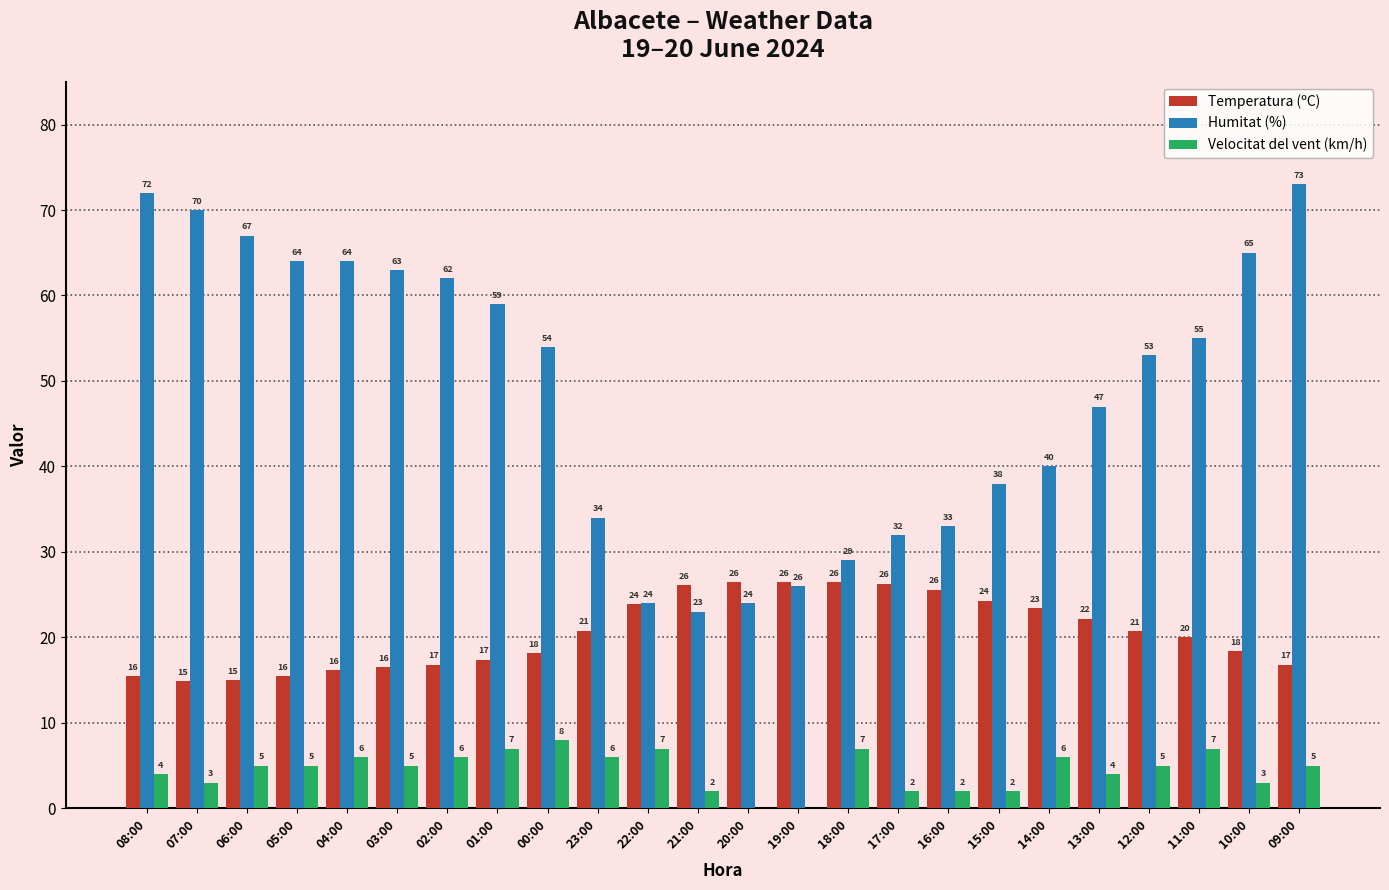

At which category is the sum across all series the highest?

09:00